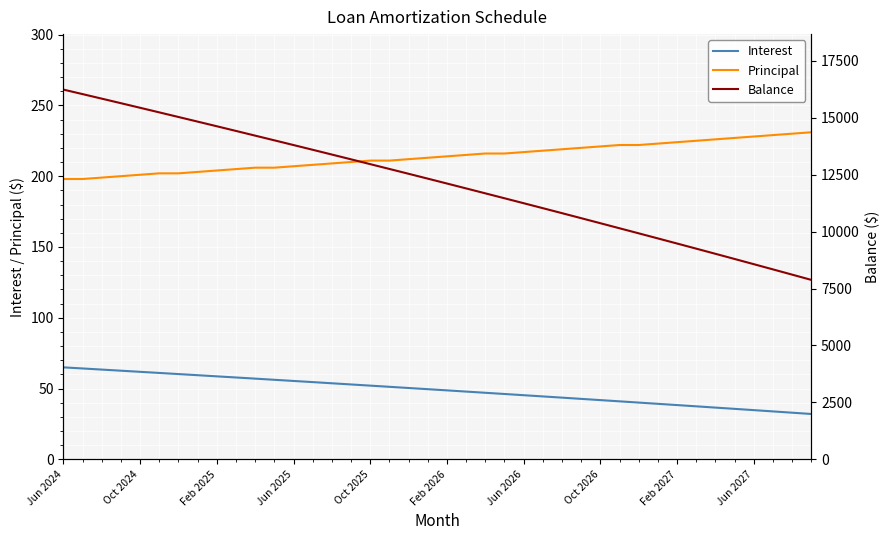

What is the lowest value of the Interest series?

32.1